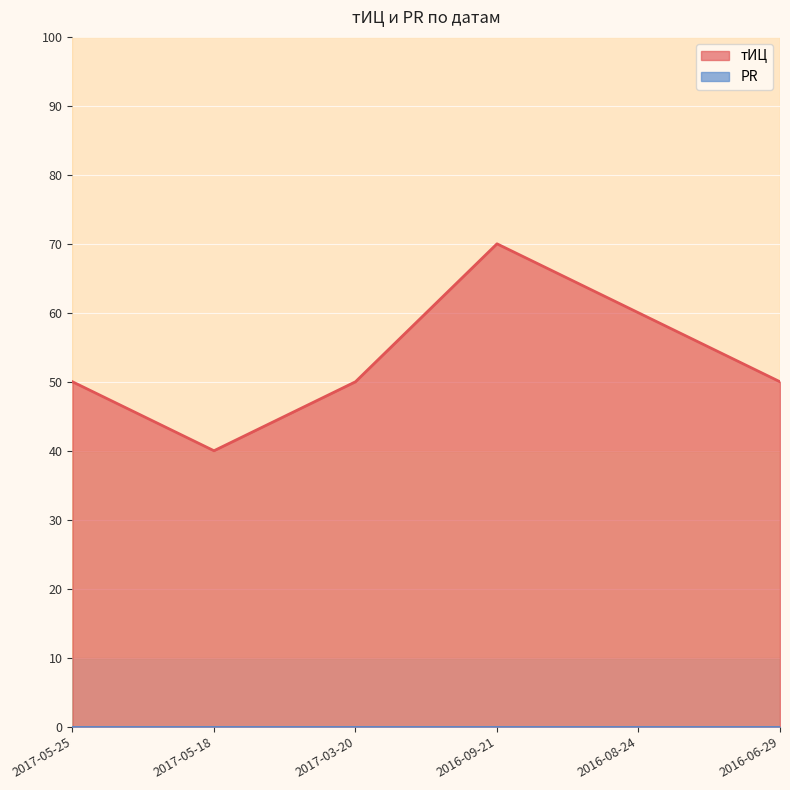

What is the value of the 2nd point from the left?

40